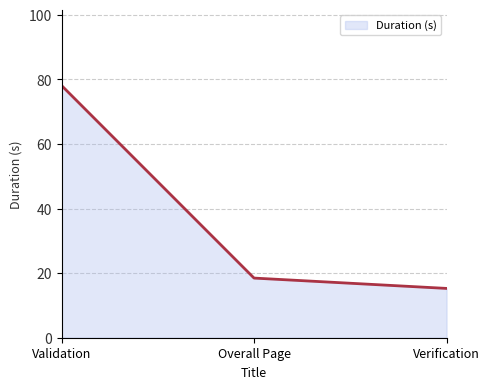

What is the ratio of the value at Validation to the value at Verification?

5.1